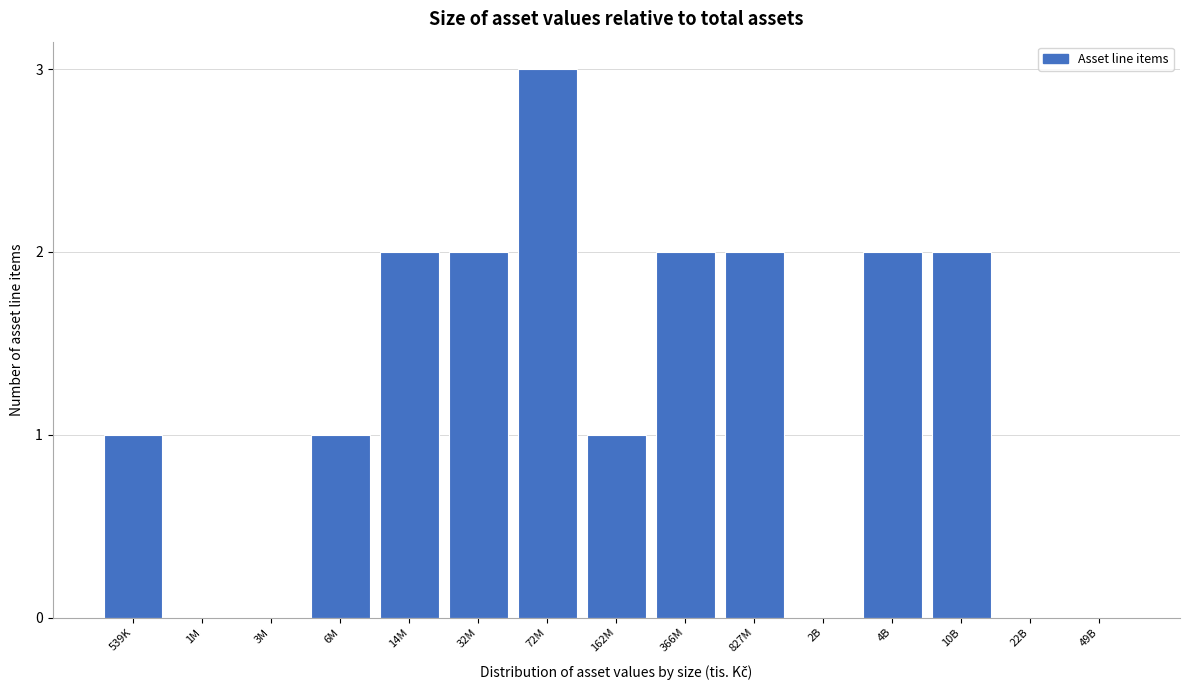

Reading left to right, what are all the values shown in this chart?

539K=1	1M=0	3M=0	6M=1	14M=2	32M=2	72M=3	162M=1	366M=2	827M=2	2B=0	4B=2	10B=2	22B=0	49B=0